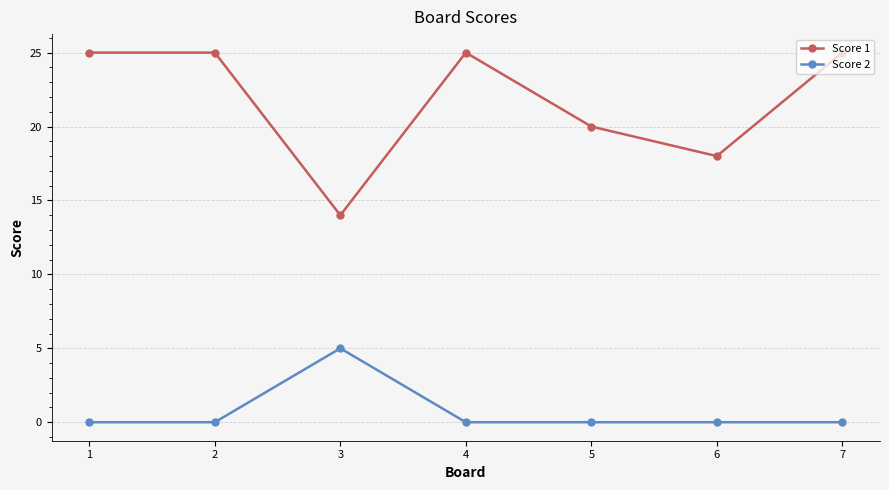

Is it true that Score 1 equals 7 at 1?

False